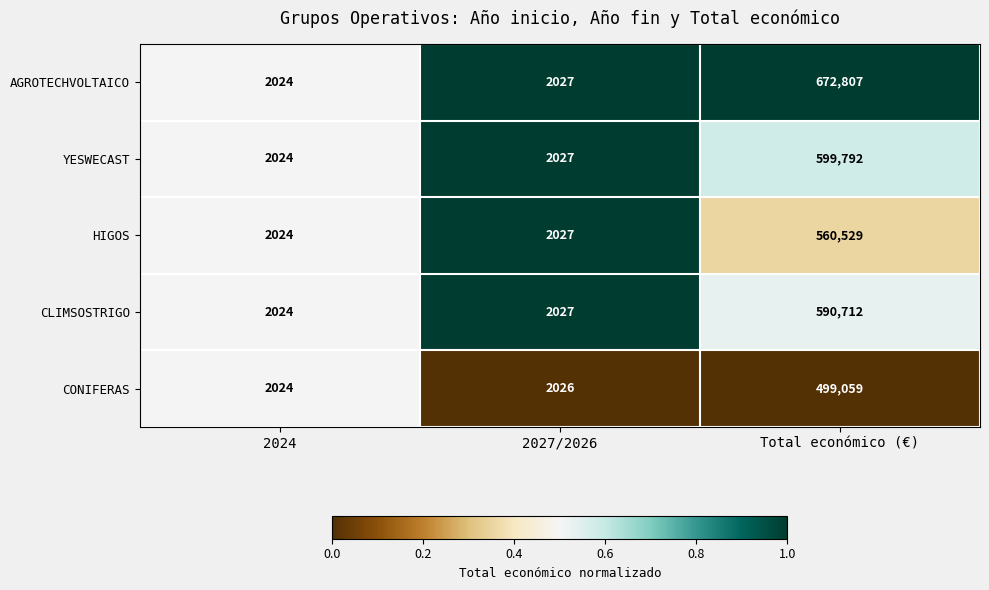

Which series changed the most between 2024 and Total económico (€)?

AGROTECHVOLTAICO